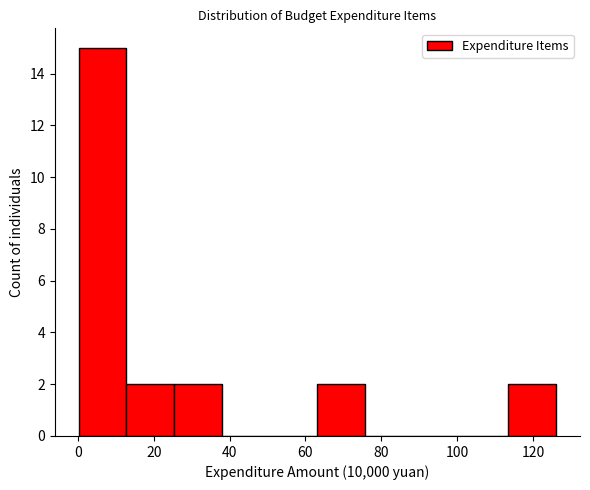

Over which range of the x-axis is the bar tallest?

0 to 12